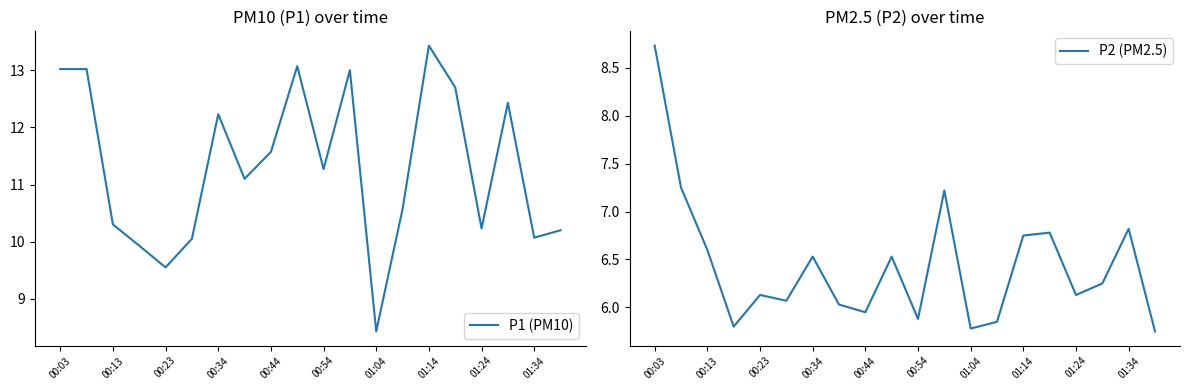

True or false: P2 (PM2.5) and P1 (PM10) cross at least once.

False